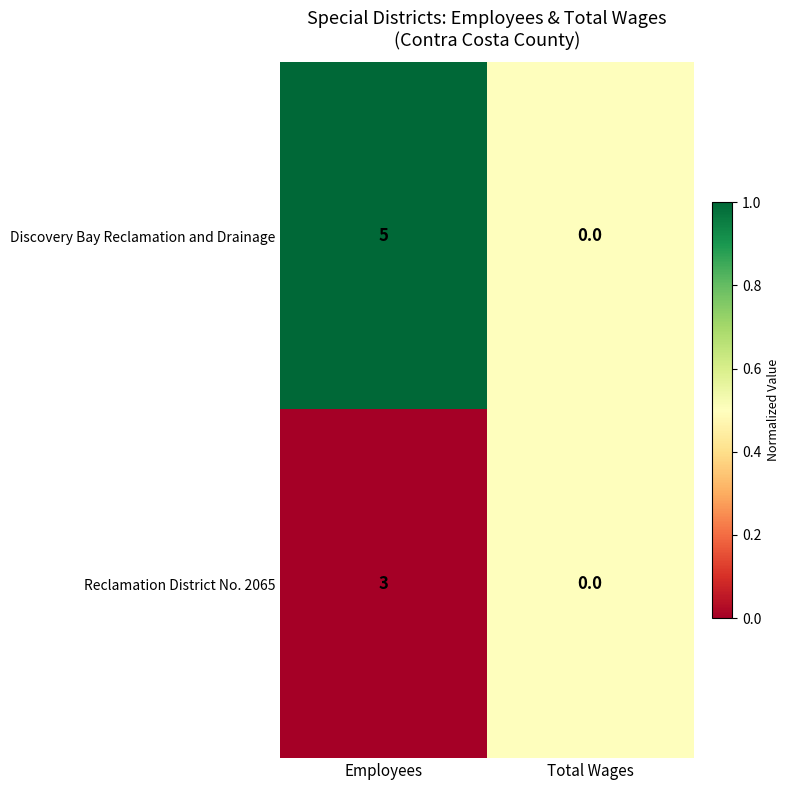

Rank the series at Employees from highest to lowest value.

Discovery Bay Reclamation and Drainage, Reclamation District No. 2065